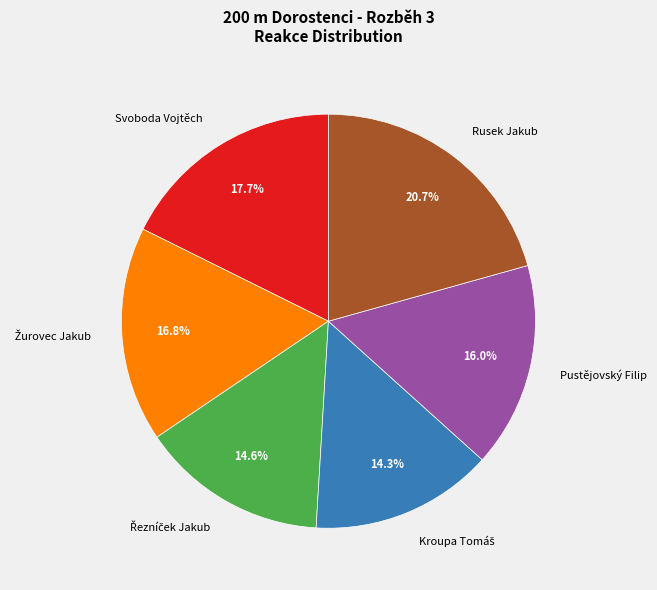

To the nearest percent, what is the average slice percentage?

17%